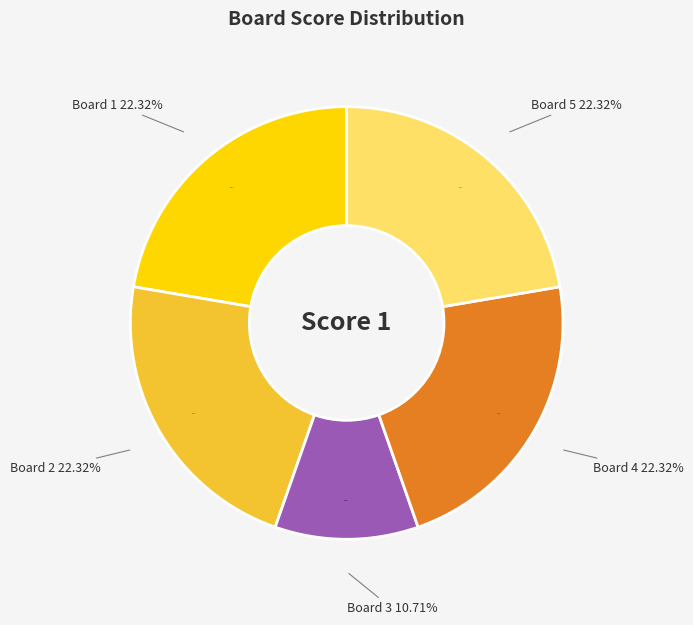

The Board 4
Hürlimann Lorenzo slice represents 31% of the pie. True or false?

False